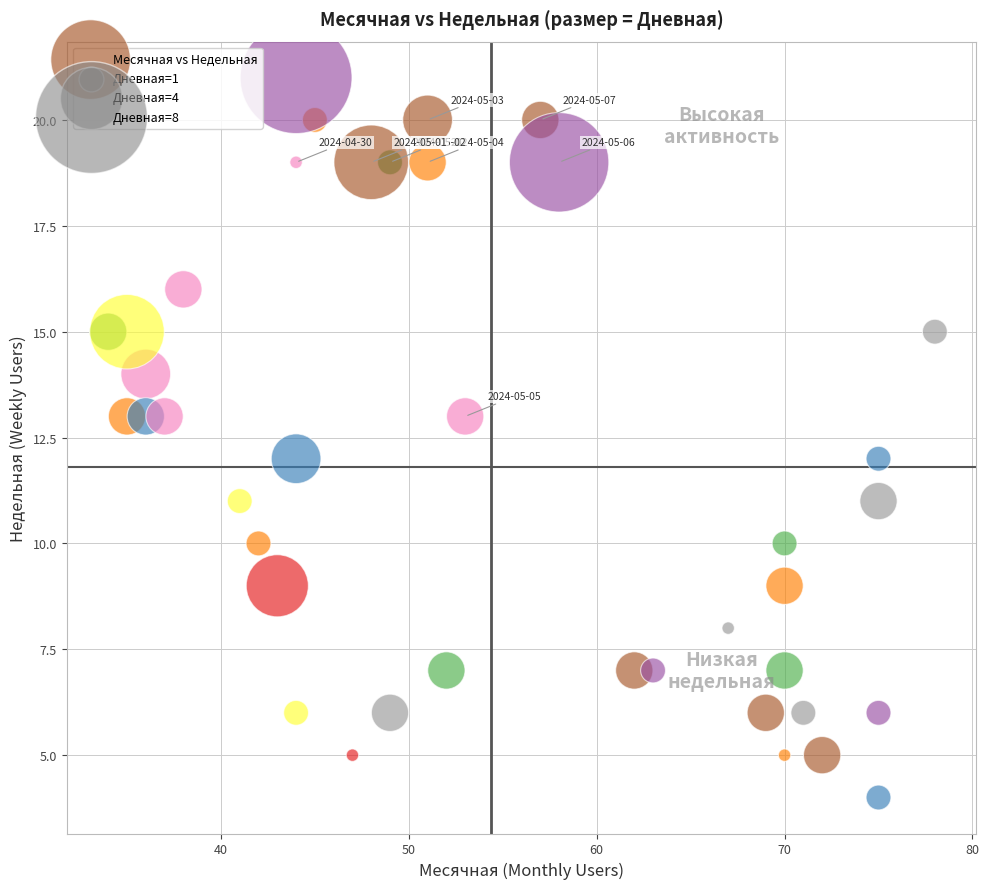

What is the range of X values (max minus min)?

44